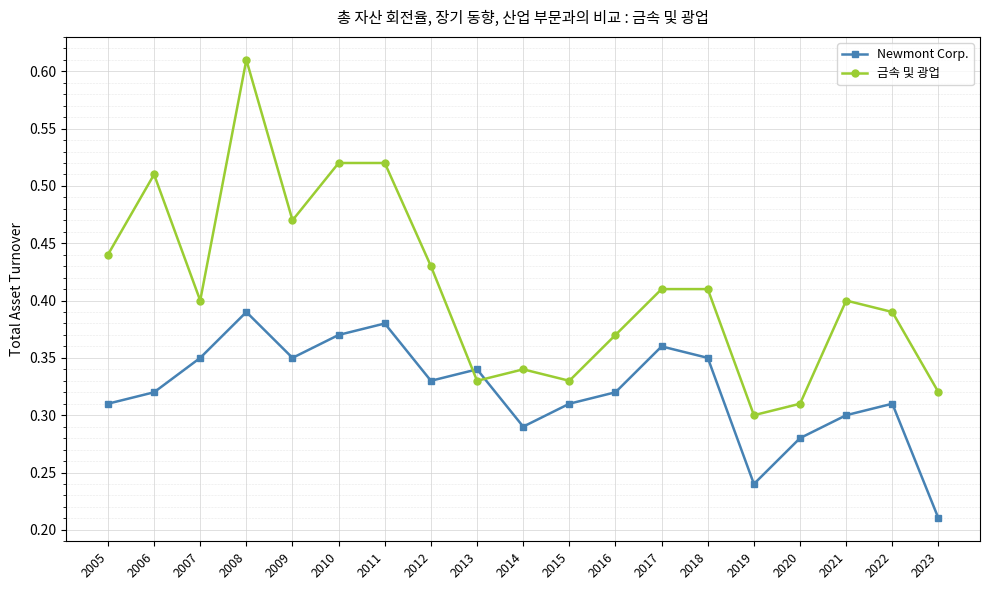

Which series has the widest spread of values?

금속 및 광업